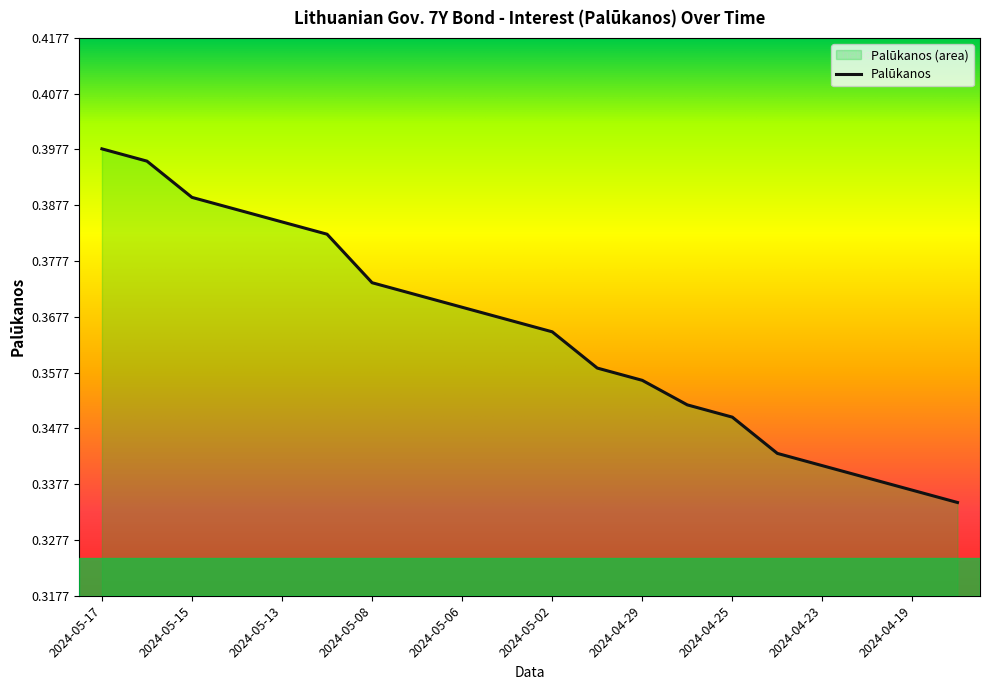

Rank the categories by value from highest to lowest.

2024-05-17, 2024-05-16, 2024-05-15, 2024-05-14, 2024-05-13, 2024-05-10, 2024-05-08, 2024-05-07, 2024-05-06, 2024-05-03, 2024-05-02, 2024-04-30, 2024-04-29, 2024-04-26, 2024-04-25, 2024-04-24, 2024-04-23, 2024-04-22, 2024-04-19, 2024-04-18